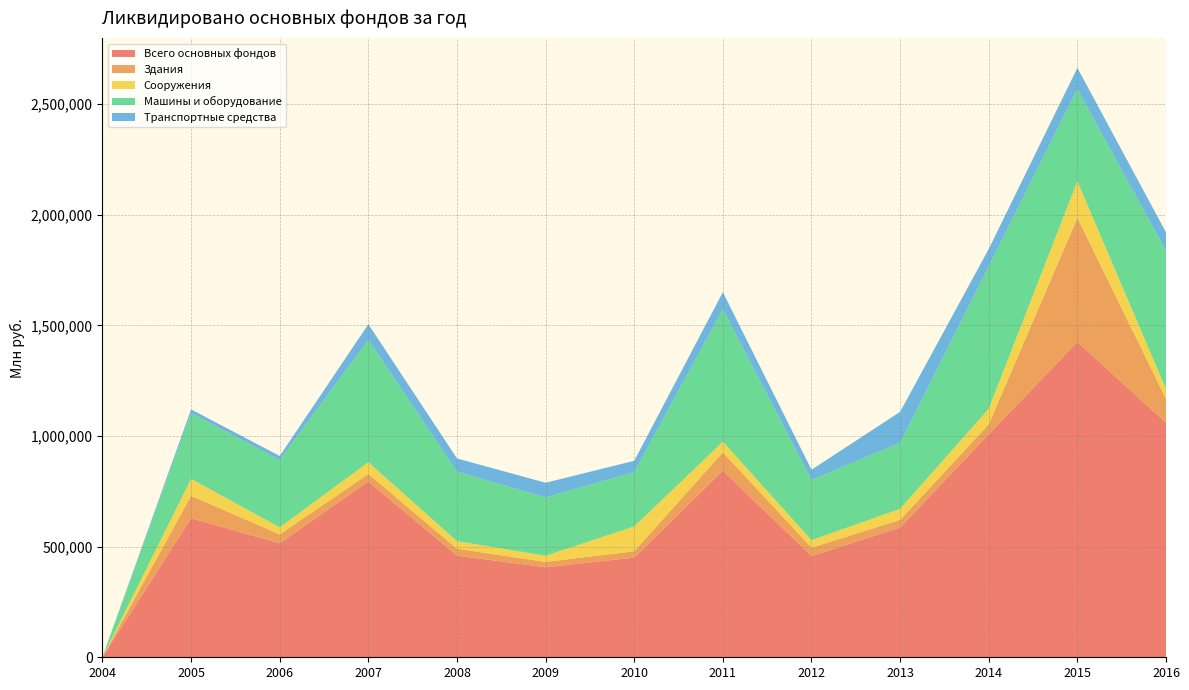

Reading left to right, what are all the values shown in this chart?

Всего основных фондов: 734	628706	515240	795102	459376	406769	450532	843568	457823	586148	1007979	1425250	1060509
Здания: 123	101140	40316	33549	31353	24314	28954	82841	37634	34932	45051	561256	107688
Сооружения: 141	76502	31874	53135	34156	27843	112079	48161	33792	49978	70679	165102	44444
Машины и оборудование: 321	297565	304182	553263	314890	264159	245540	599048	272997	298393	643065	417075	624794
Транспортные средства: 93	16457	18206	70529	59054	65788	51062	76852	45417	139964	78908	95525	83425